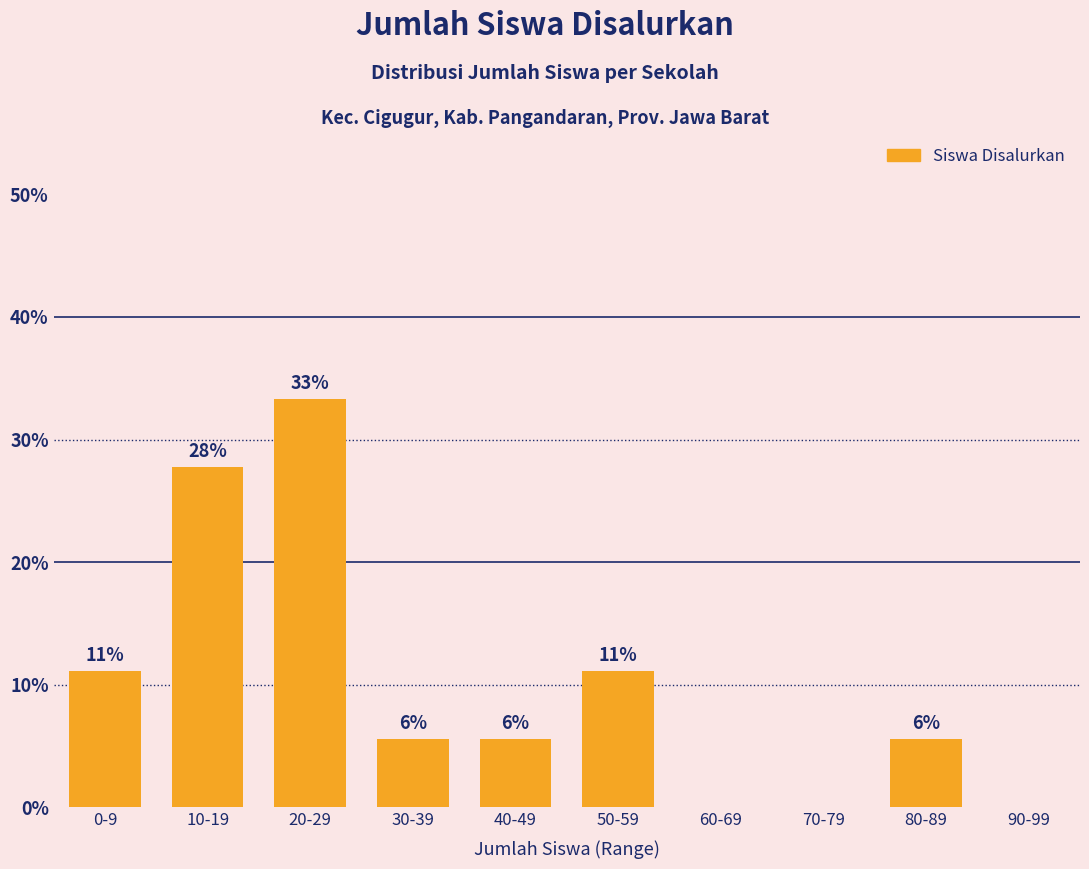

Are the bars horizontal?

No